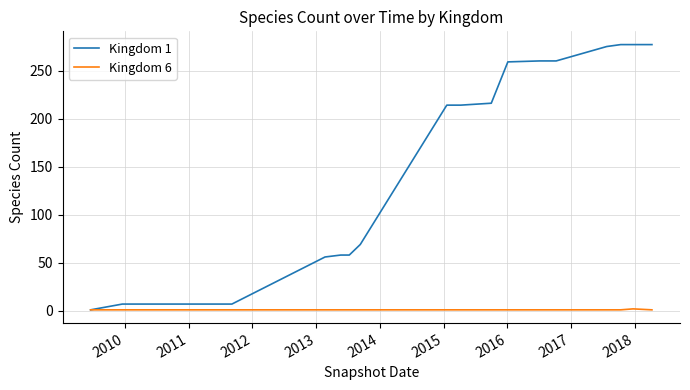

How many Kingdom 6 values are between 1 and 2?

20